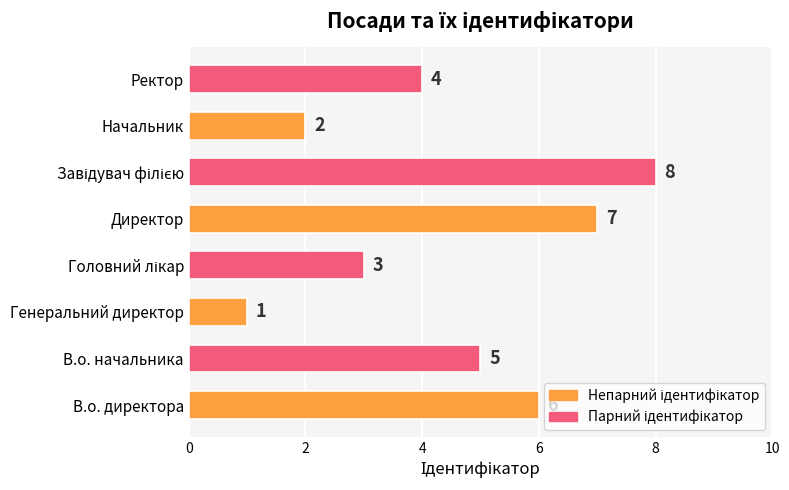

What is the difference between the maximum and minimum values?

7